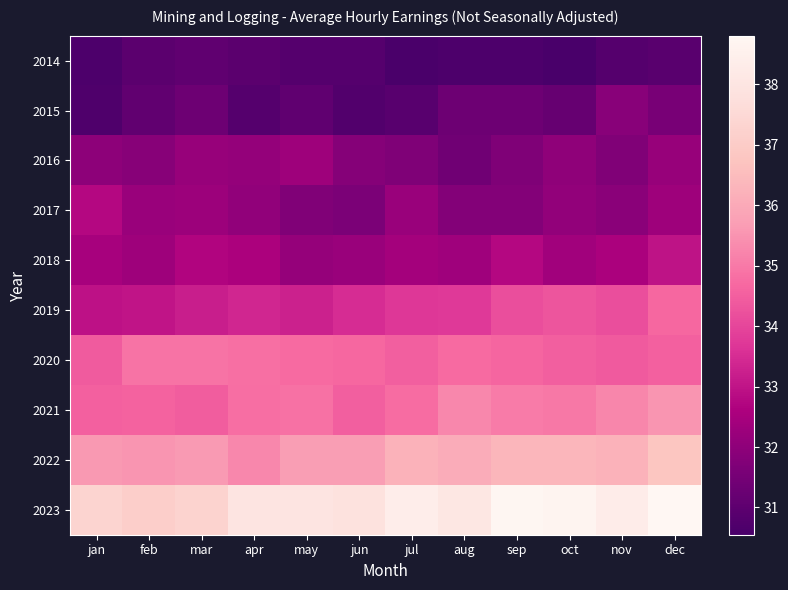

Between jun and jul, which is larger?

jun